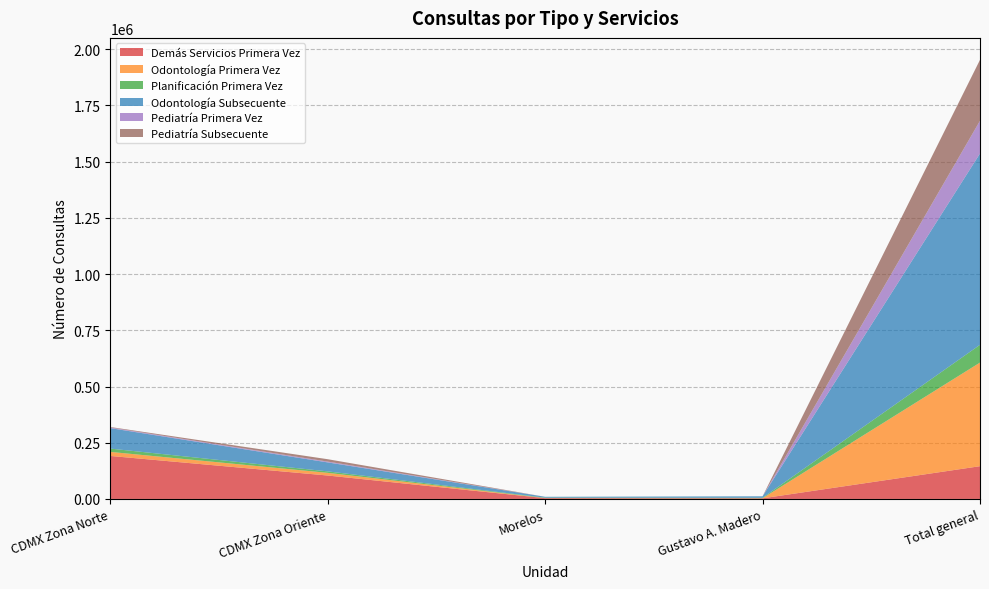

Reading right to left, transcribe all the data shown in this chart.

Demás Servicios Primera Vez: Total general=145671	Gustavo A. Madero=2795	Morelos=3520	CDMX Zona Oriente=104183	CDMX Zona Norte=191242
Odontología Primera Vez: Total general=460889	Gustavo A. Madero=327	Morelos=397	CDMX Zona Oriente=11898	CDMX Zona Norte=17994
Planificación Primera Vez: Total general=79024	Gustavo A. Madero=2048	Morelos=1669	CDMX Zona Oriente=6540	CDMX Zona Norte=14682
Odontología Subsecuente: Total general=850876	Gustavo A. Madero=6644	Morelos=3970	CDMX Zona Oriente=39940	CDMX Zona Norte=91095
Pediatría Primera Vez: Total general=145671	Gustavo A. Madero=0	Morelos=0	CDMX Zona Oriente=3520	CDMX Zona Norte=2795
Pediatría Subsecuente: Total general=270879	Gustavo A. Madero=0	Morelos=0	CDMX Zona Oriente=10645	CDMX Zona Norte=2223